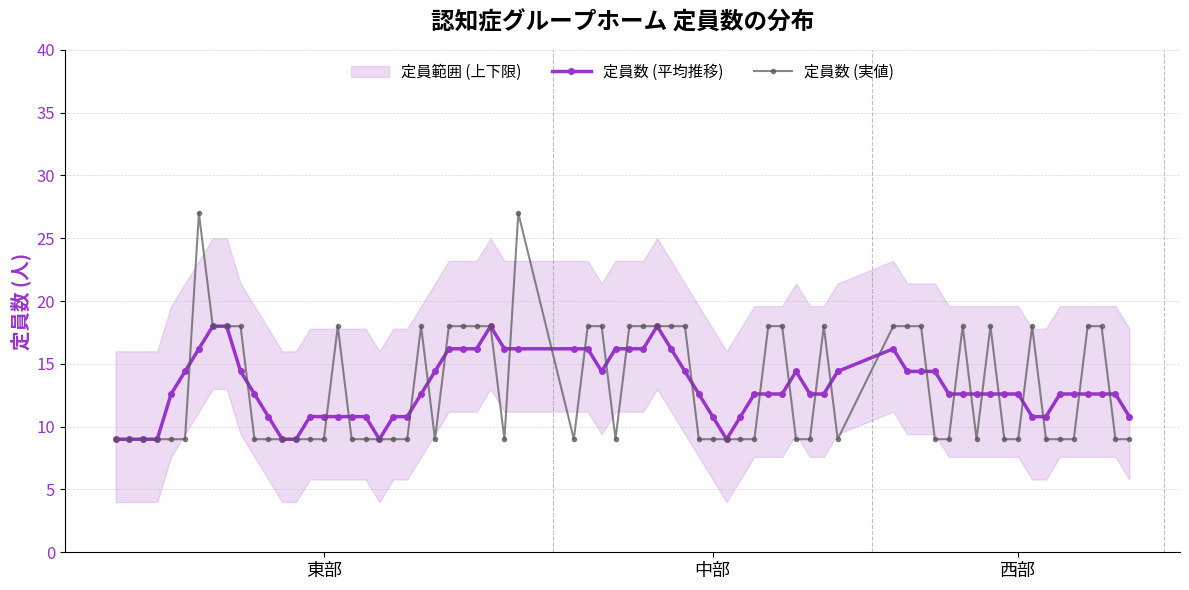

What is the lowest value of the 定員数 (平均推移) series?

9.0